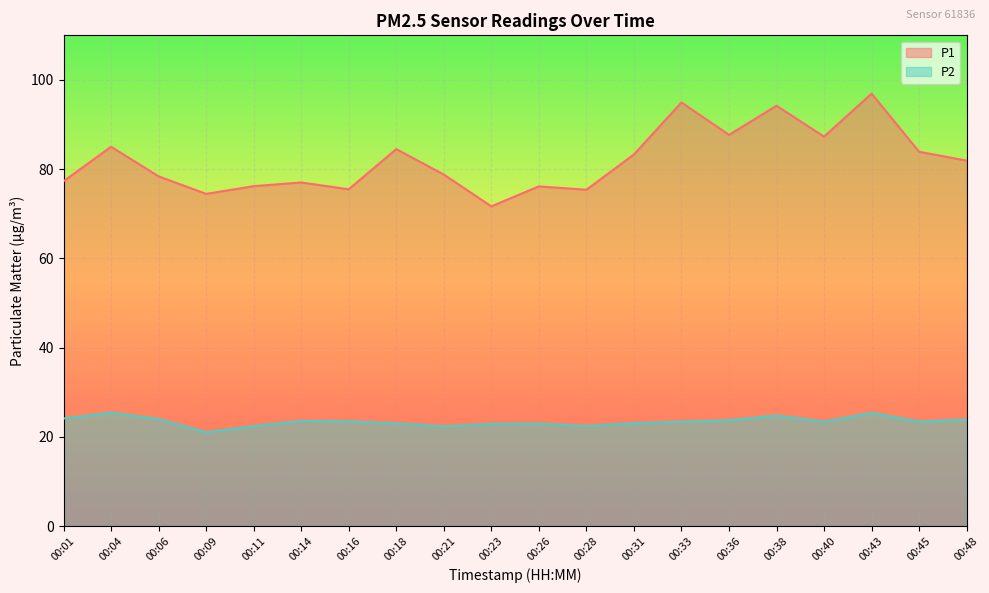

What is the total value across all series at 00:01?

101.4